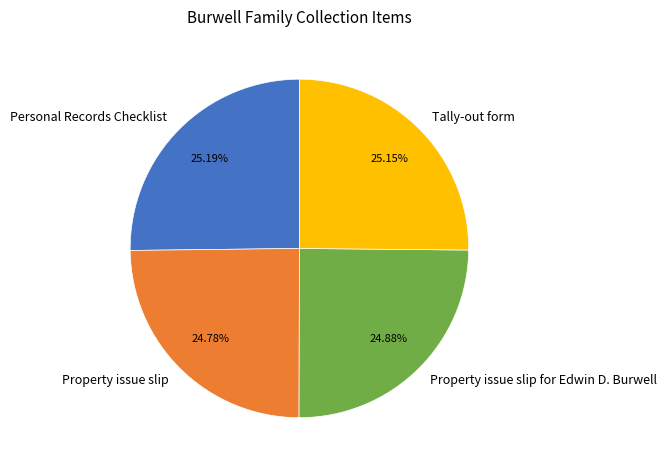

Is there any slice that represents more than half of the pie?

No